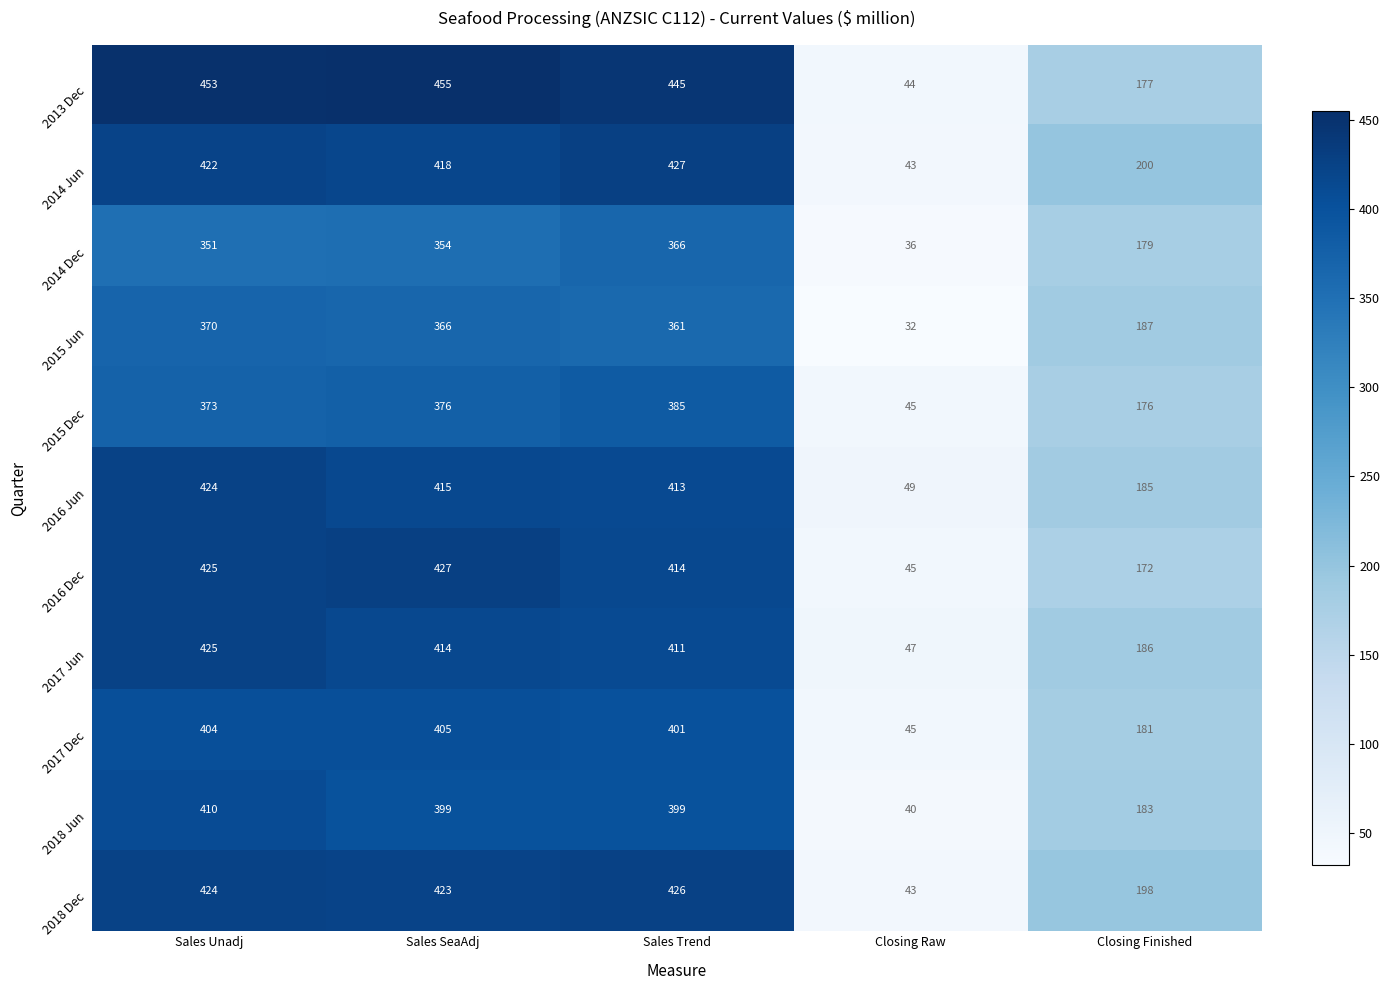

At how many categories does at least one series exceed 212?

3